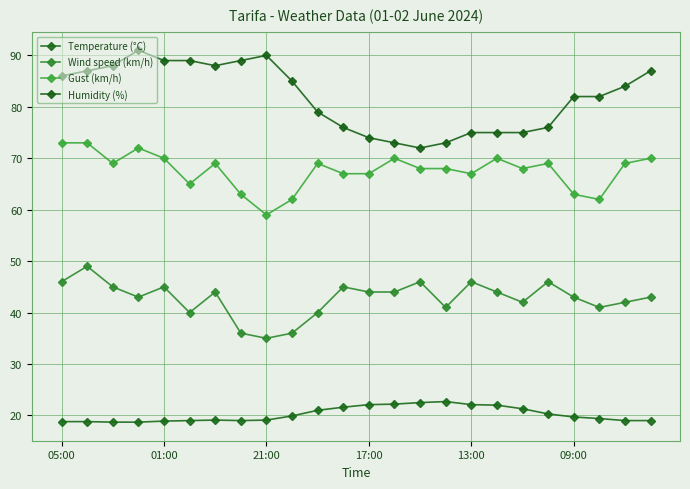

At which category is the sum across all series the highest?

01:00